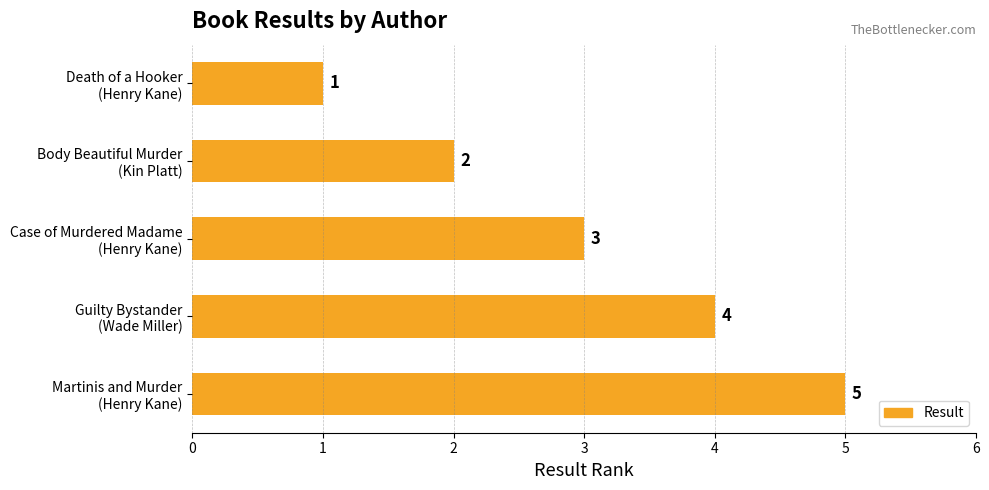

What is the value of the 5th bar from the top?

5